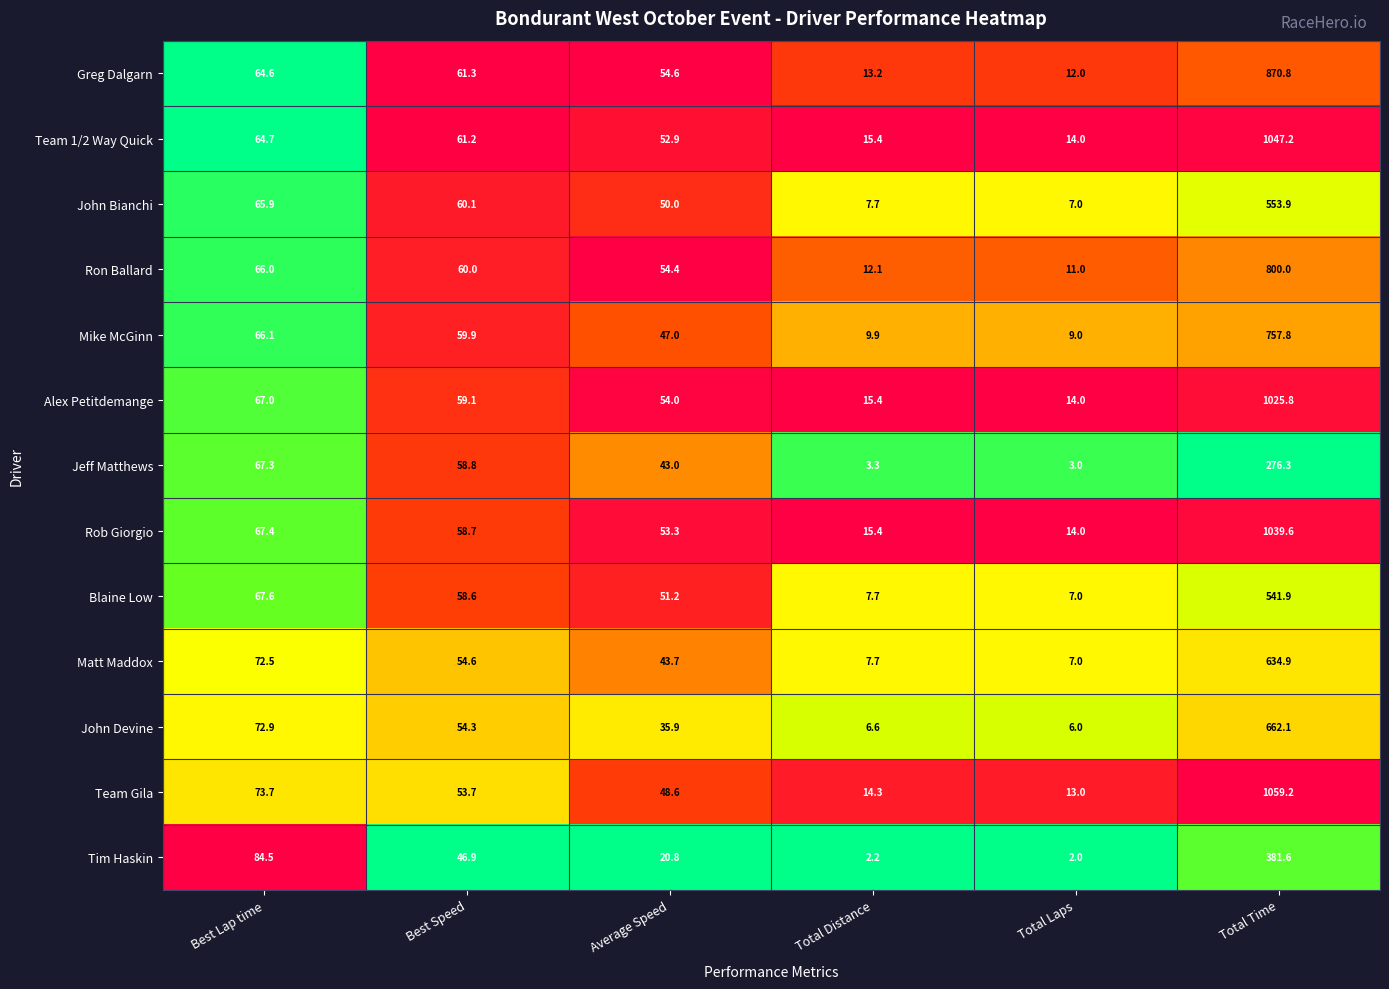

List the series in order of their peak value, highest first.

Team Gila, Team 1/2 Way Quick, Rob Giorgio, Alex Petitdemange, Greg Dalgarn, Ron Ballard, Mike McGinn, John Devine, Matt Maddox, John Bianchi, Blaine Low, Tim Haskin, Jeff Matthews